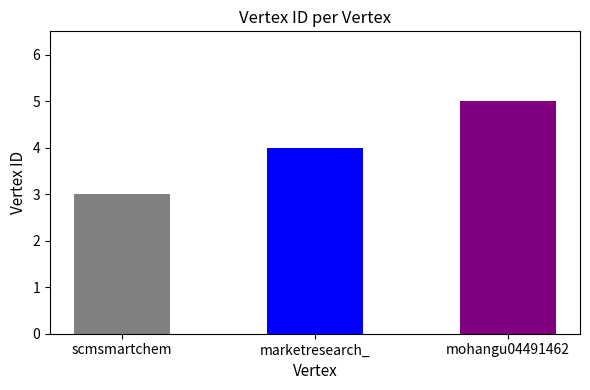

Reading left to right, transcribe all the data shown in this chart.

3	4	5